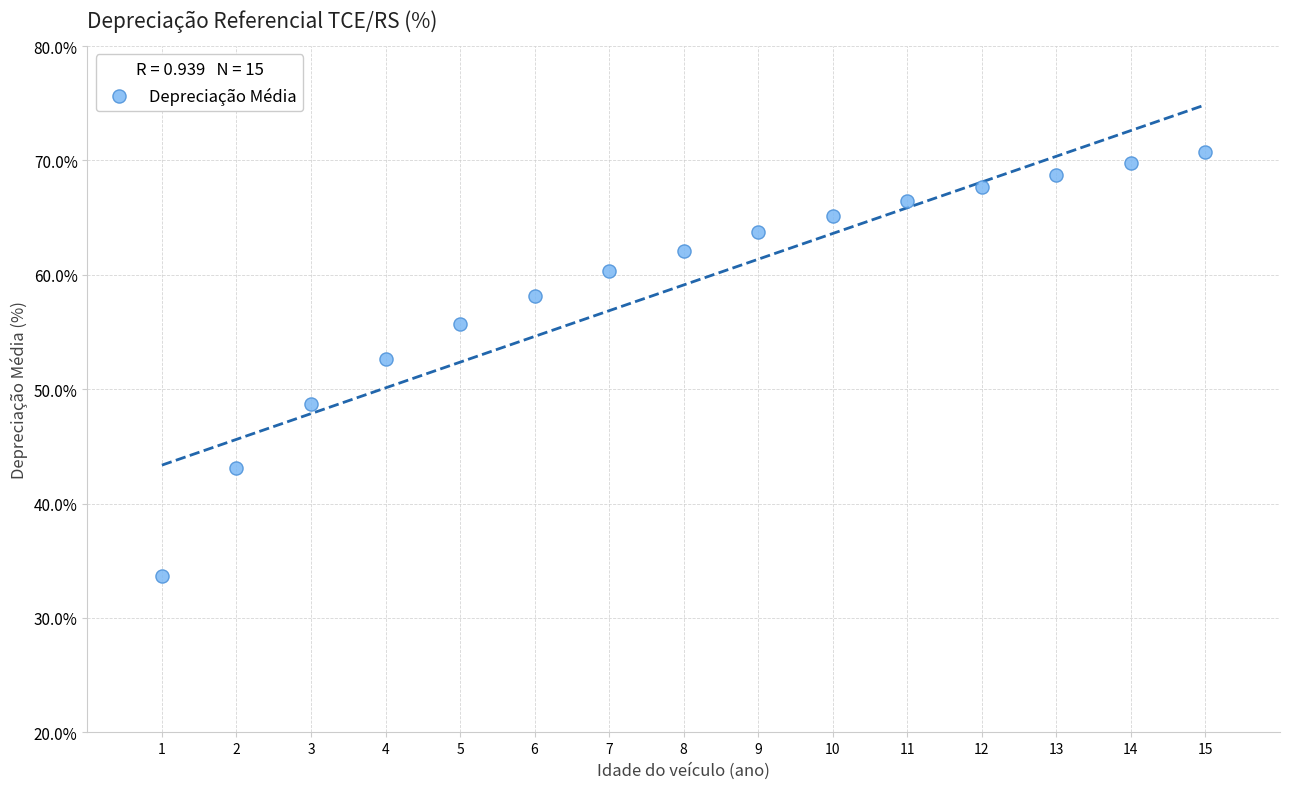

What Y value in the scatter plot is closest to 52?

52.6